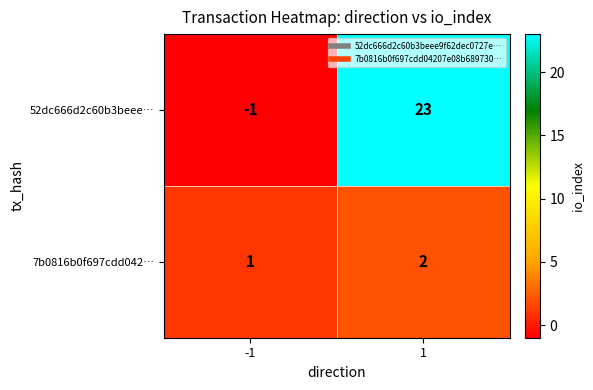

Which series has the largest range (max minus min)?

52dc666d2c60b3beee…